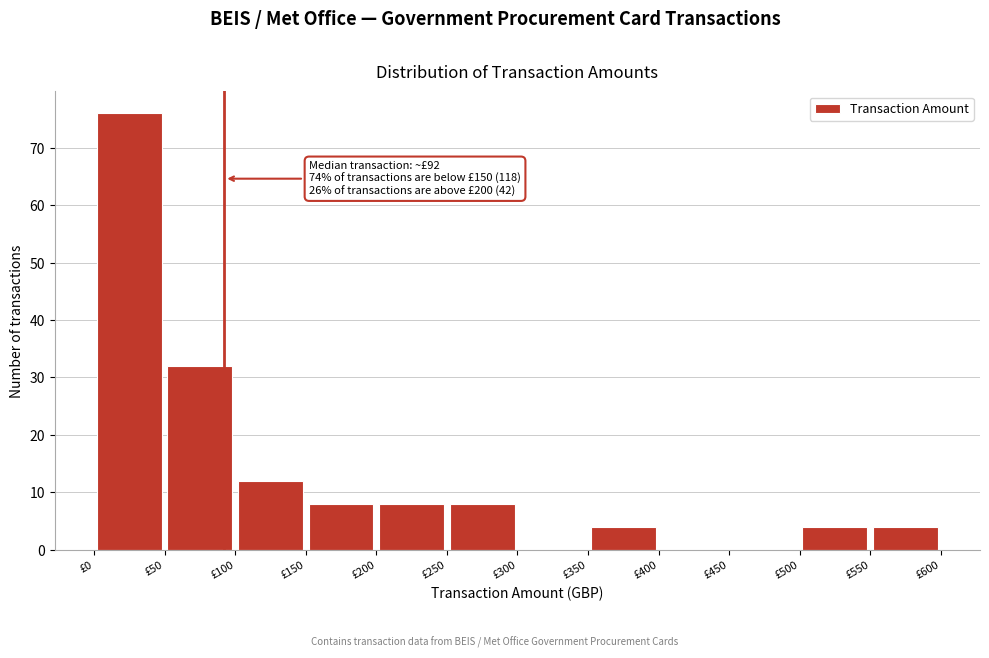

Which range on the x-axis has the tallest bar?

0 to 50